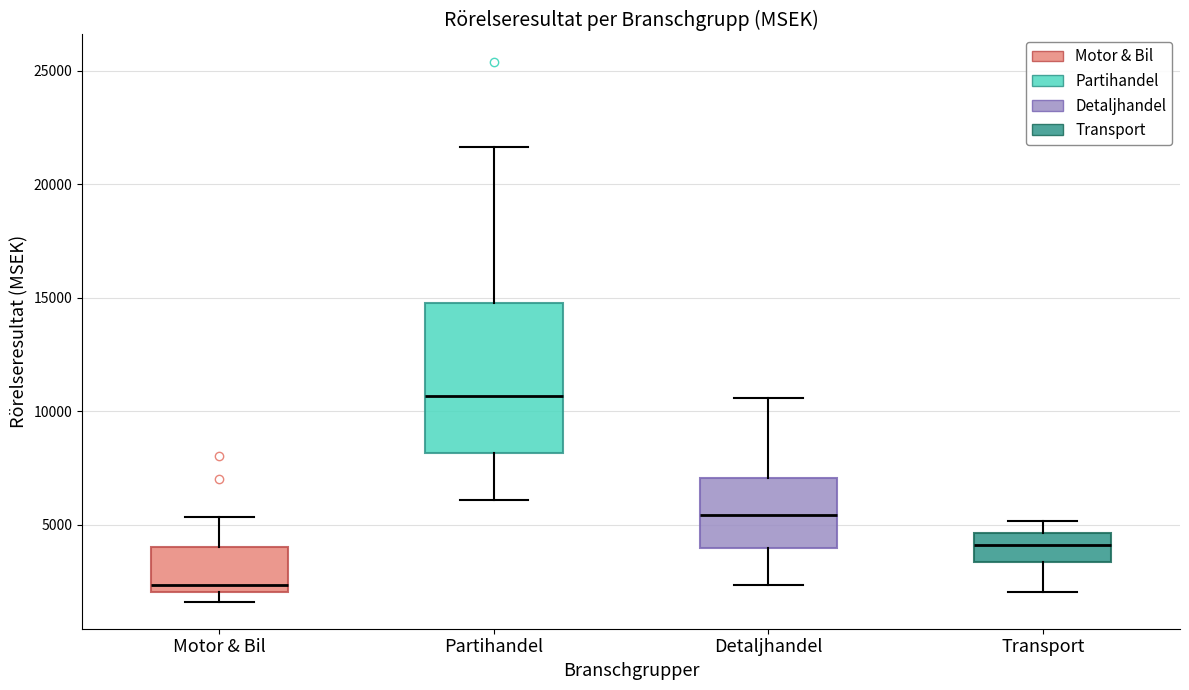

Comparing the boxes themselves (not the whiskers), which one is the tallest?

Partihandel